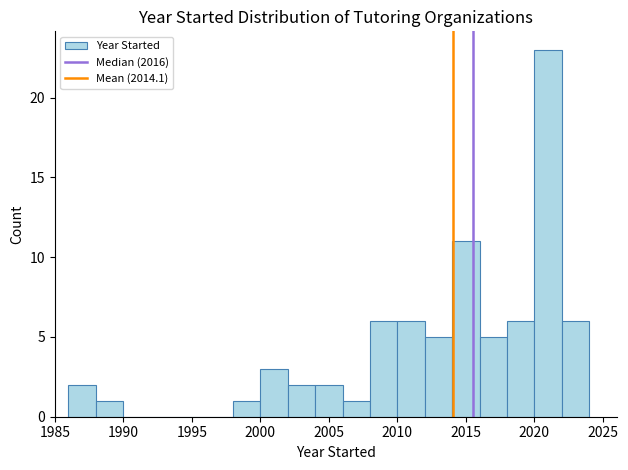

How tall is the bar that spans 1986 to 1988 on the x-axis? The values are not printed on the chart, so give them approximately, as read against the axis.

2